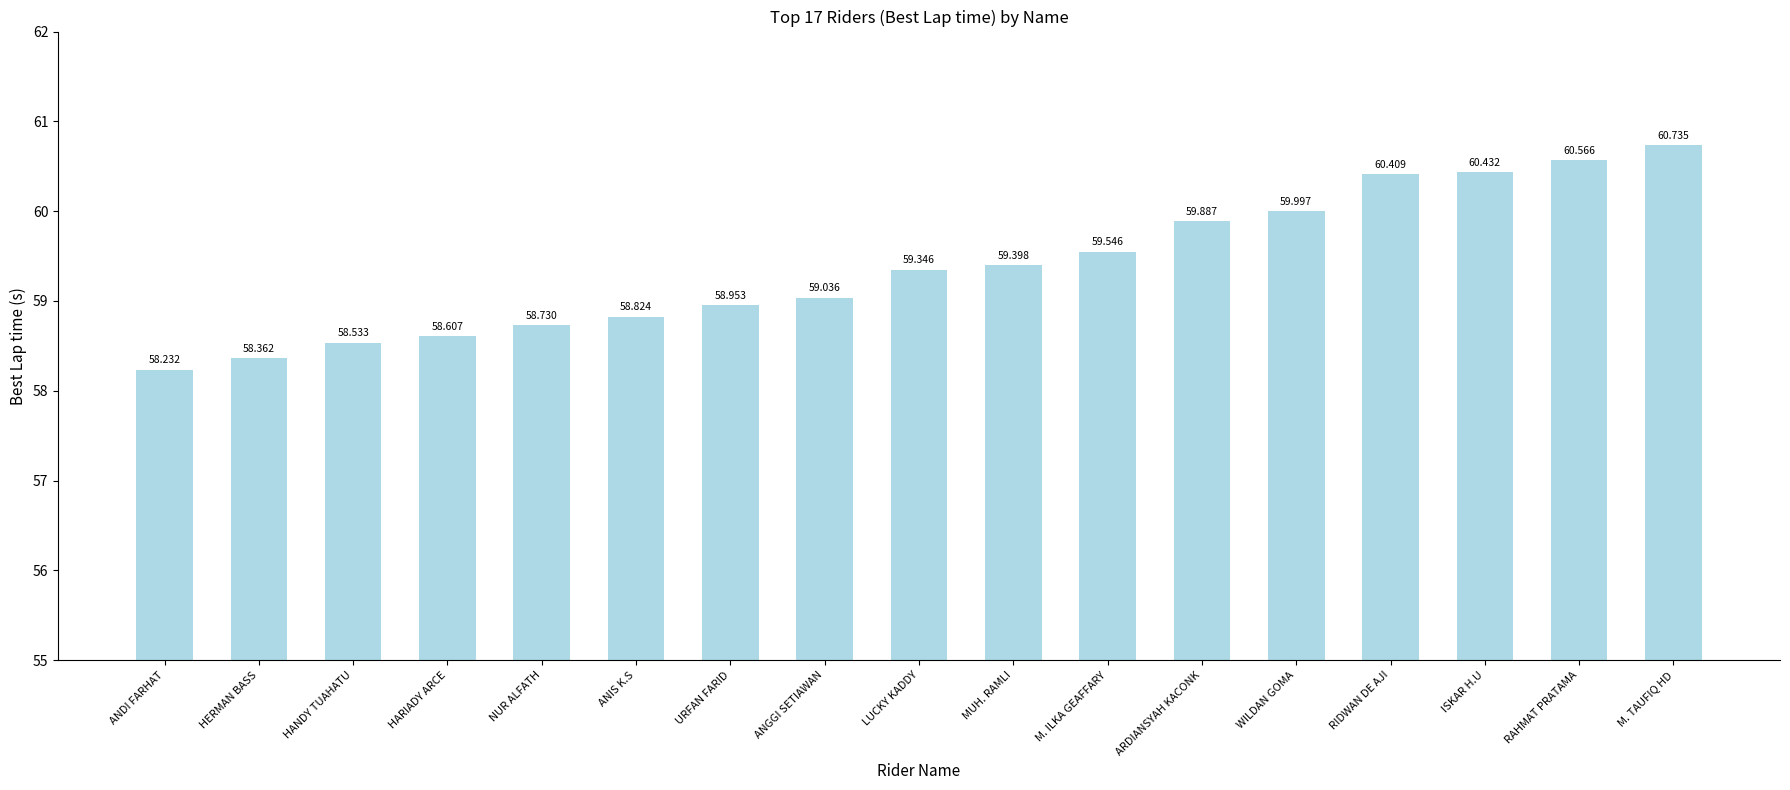

Between RIDWAN DE AJI and MUH. RAMLI, which is larger?

RIDWAN DE AJI